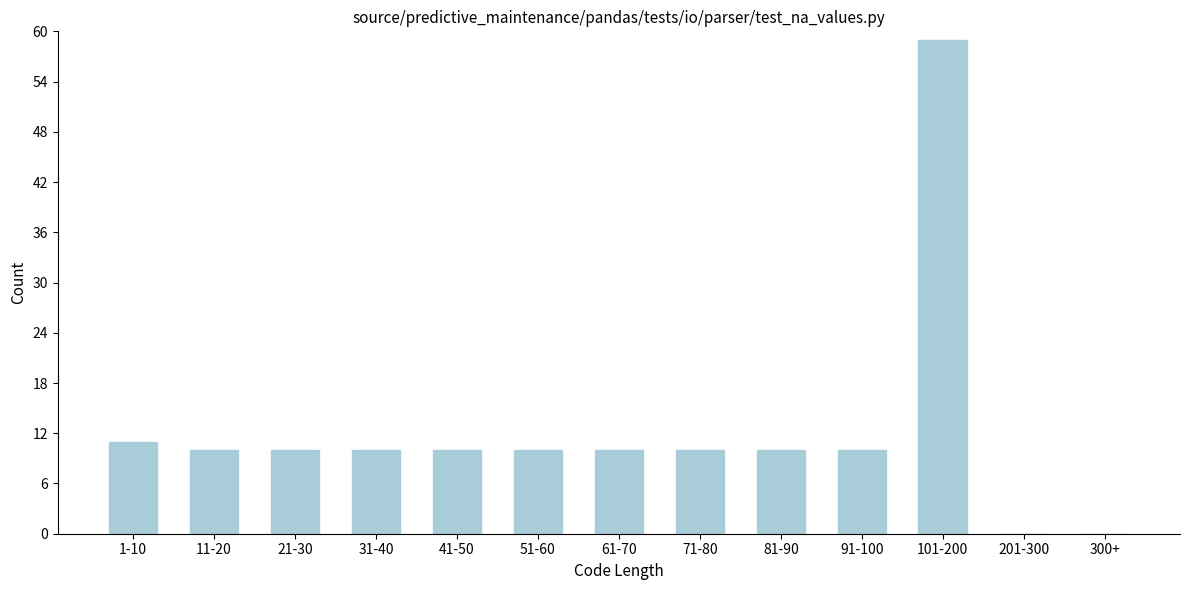

Reading left to right, what are all the values shown in this chart?

1-10=11	11-20=10	21-30=10	31-40=10	41-50=10	51-60=10	61-70=10	71-80=10	81-90=10	91-100=10	101-200=59	201-300=0	300+=0